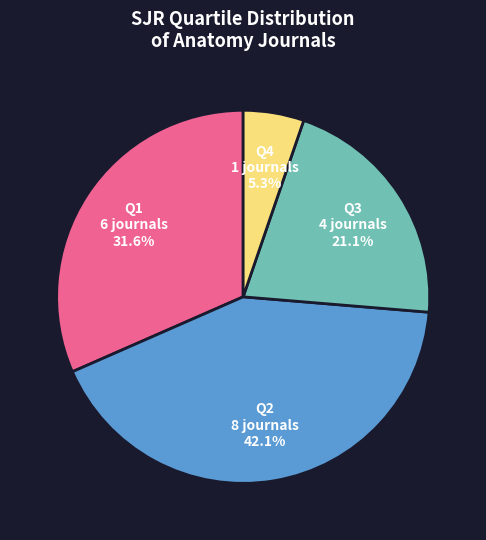

How much of the chart is everything except Q2?

57.9%